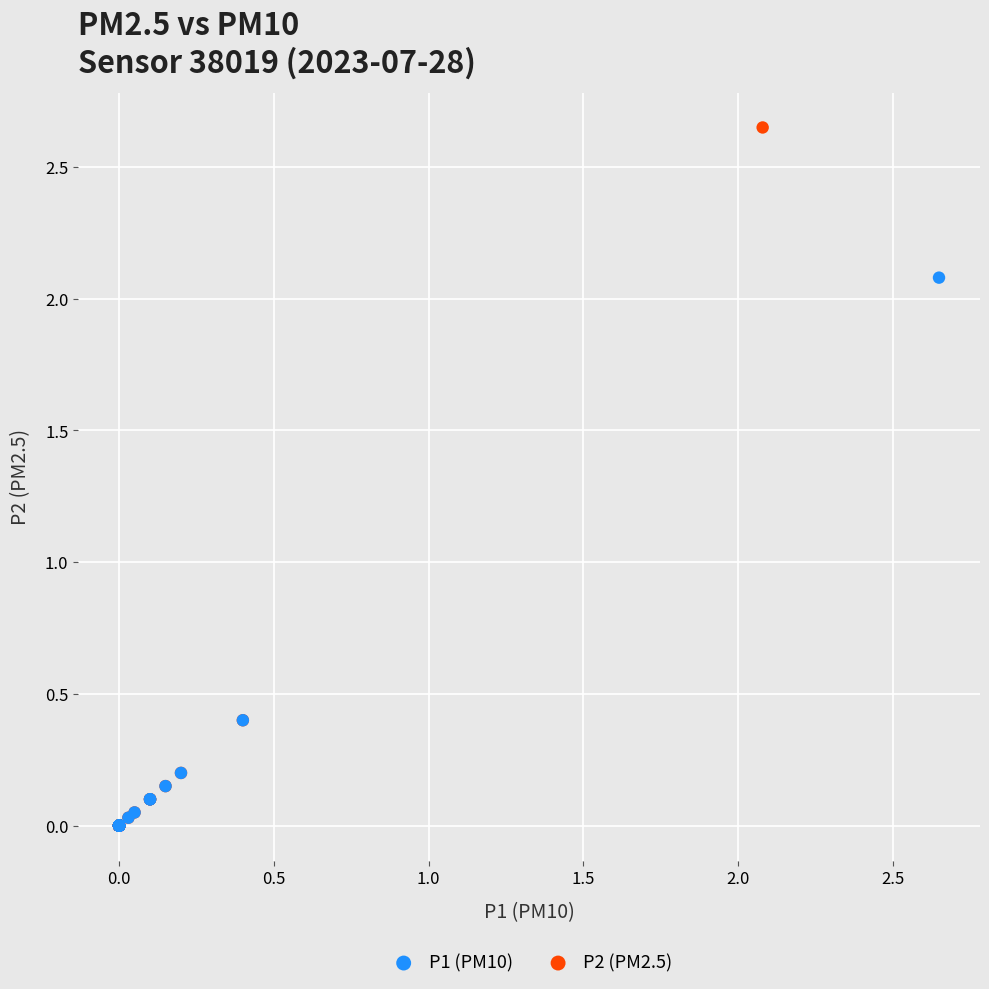

What are all the series names shown in the legend?

P1 (PM10), P2 (PM2.5)